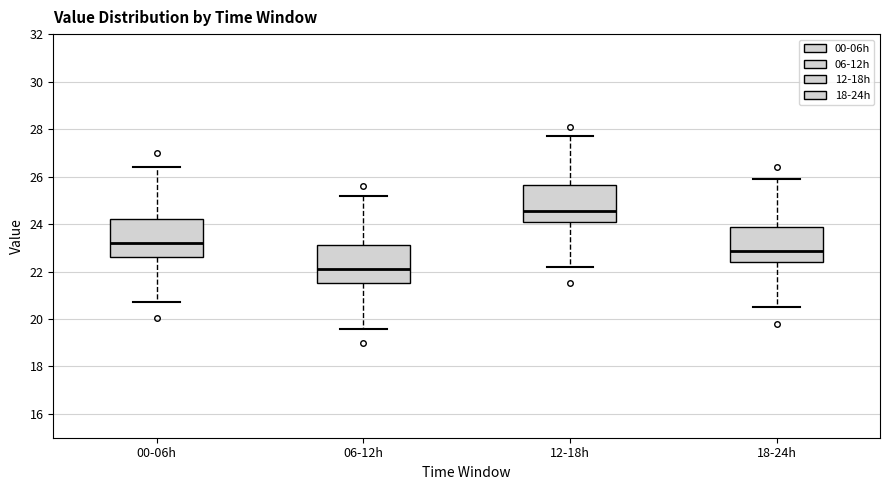

Which box's median line is the highest?

12-18h